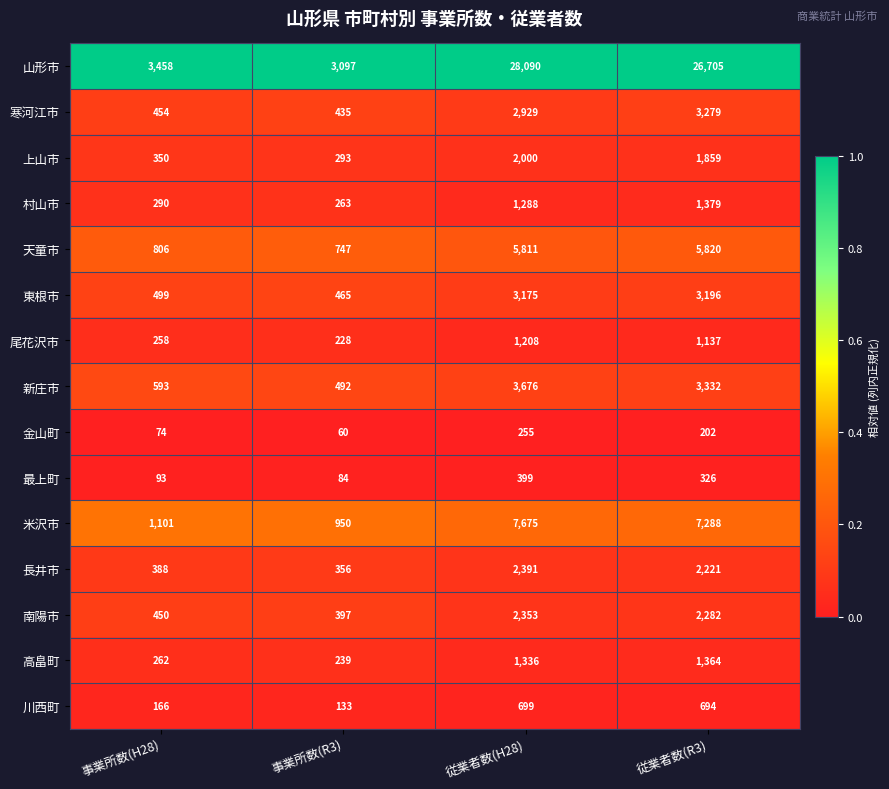

What is the difference between the second highest and minimum values in the 高畠町 series?

1097